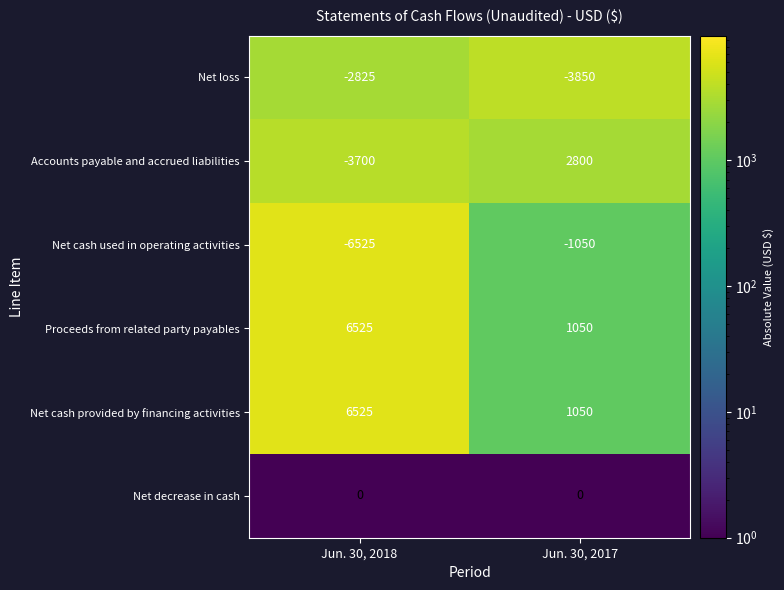

At how many categories does at least one series exceed 644?

2